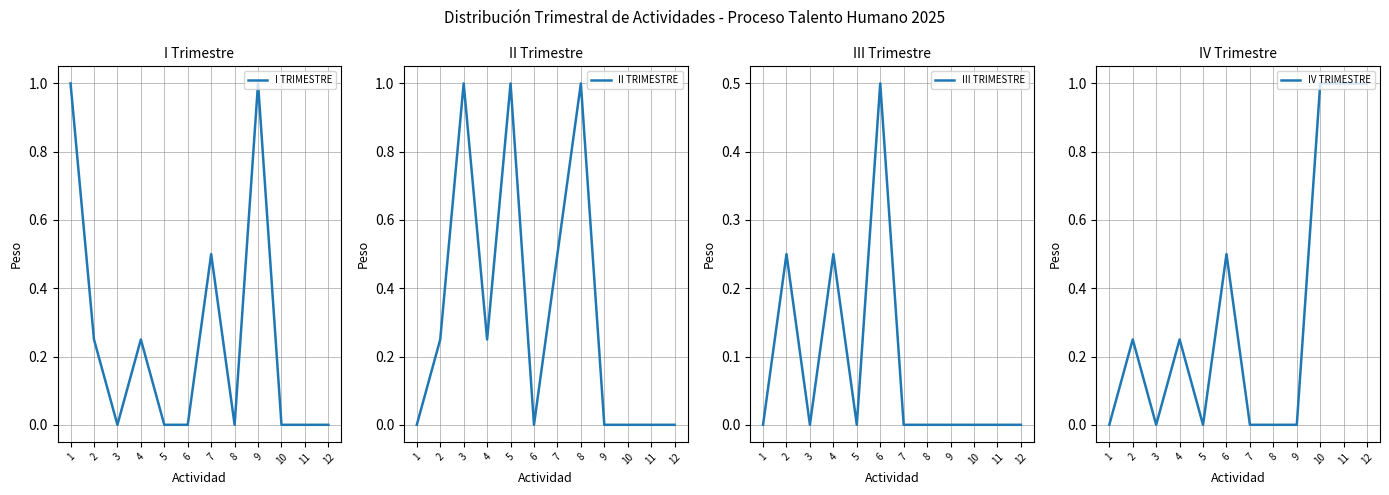

How many lines are shown in the chart?

4